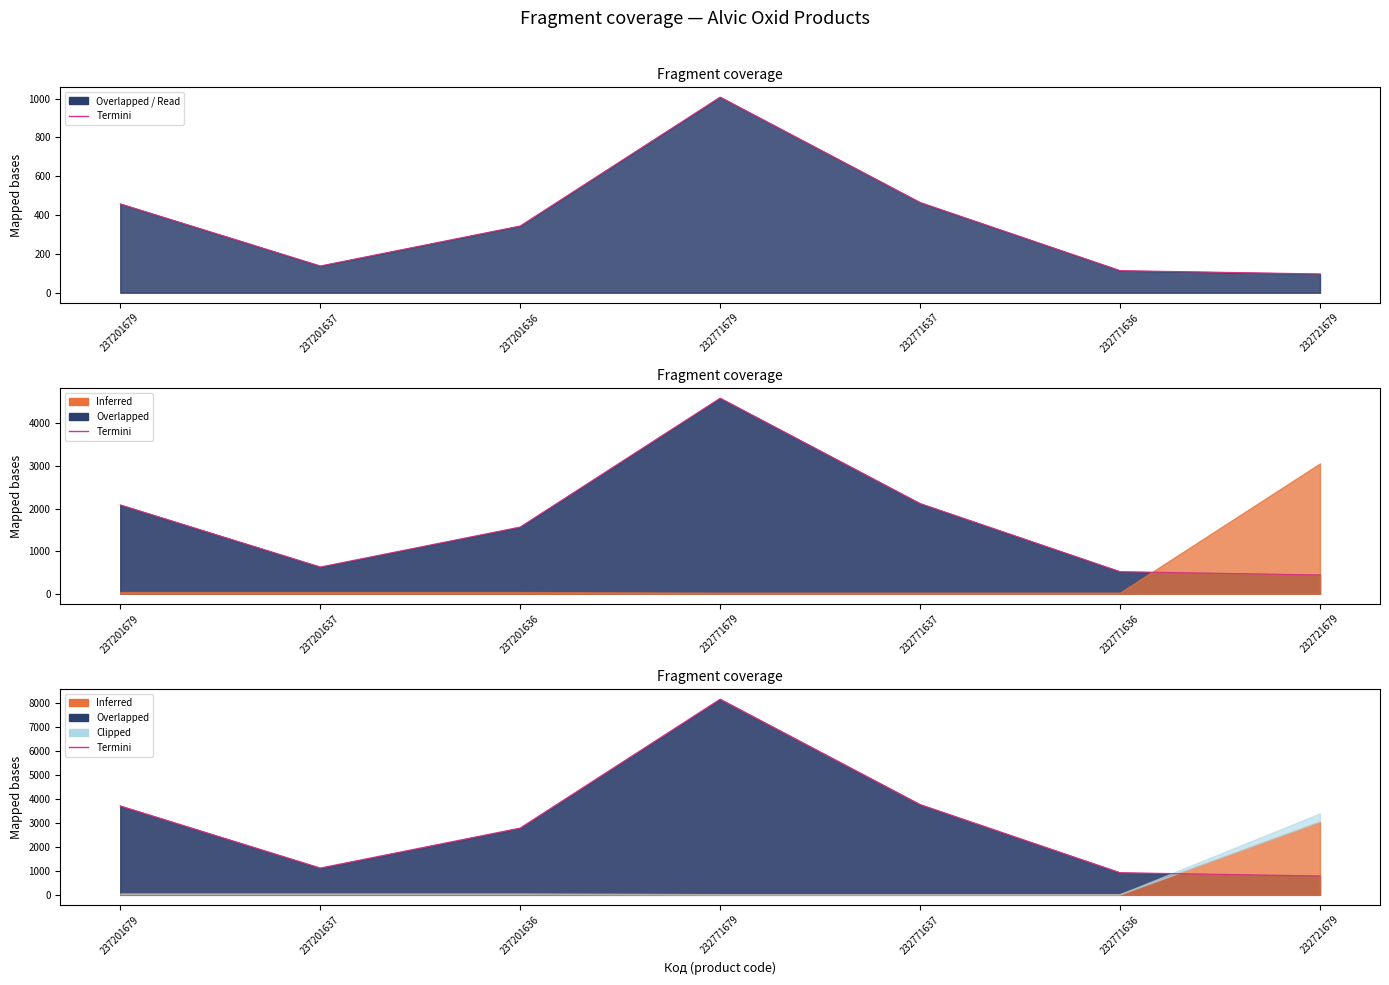

How many data points does each series have?

7